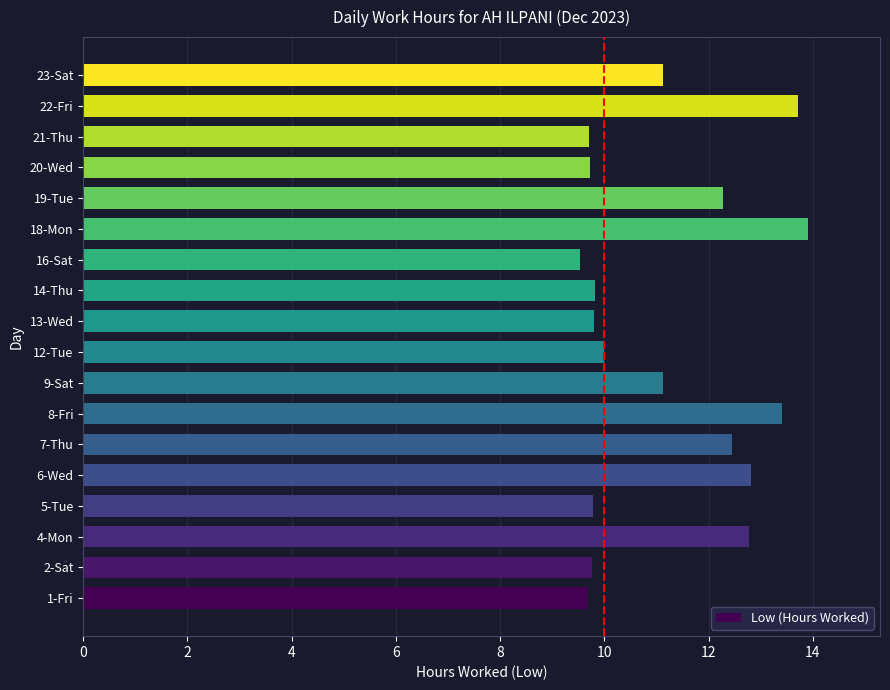

Between 18-Mon and 2-Sat, which is larger?

18-Mon